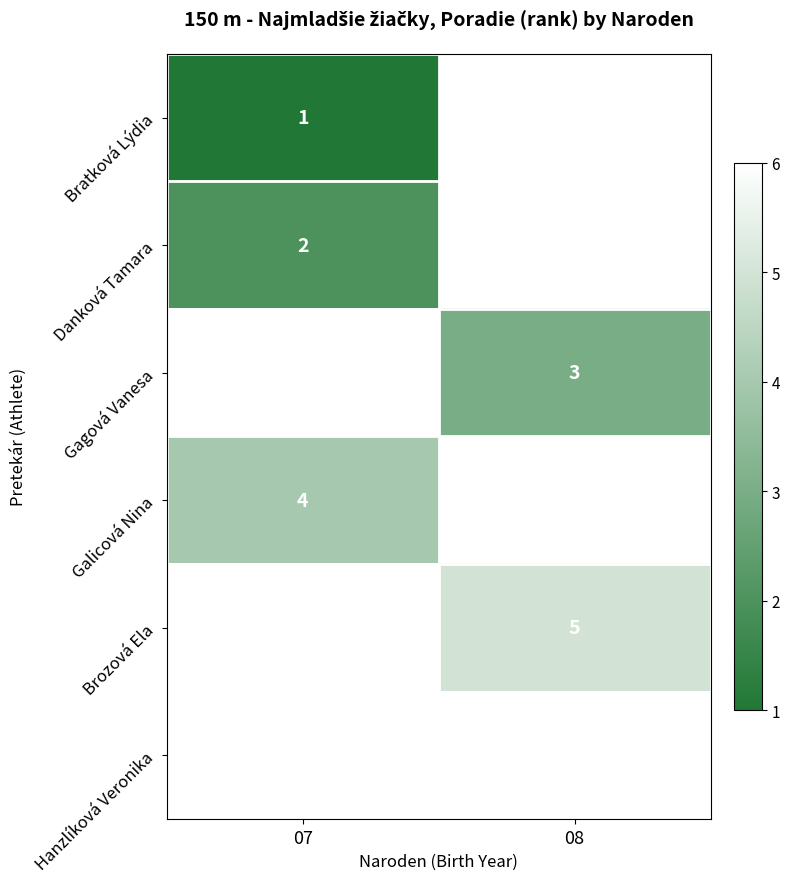

The value of Hanzlíková Veronika at 07 is 10.6. True or false?

False